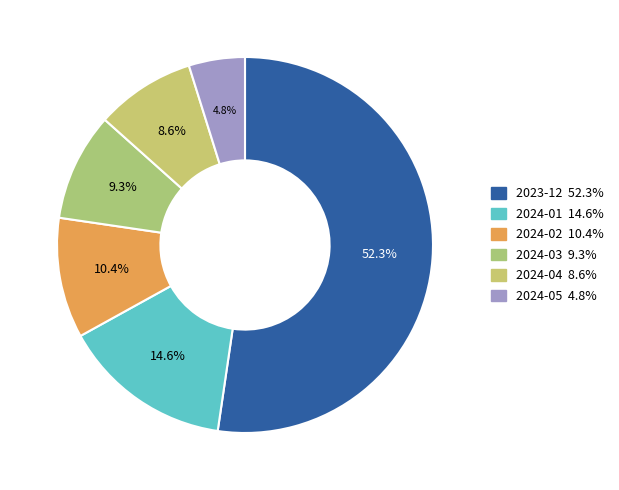

Between 2024-02 and 2023-12, which is larger?

2023-12